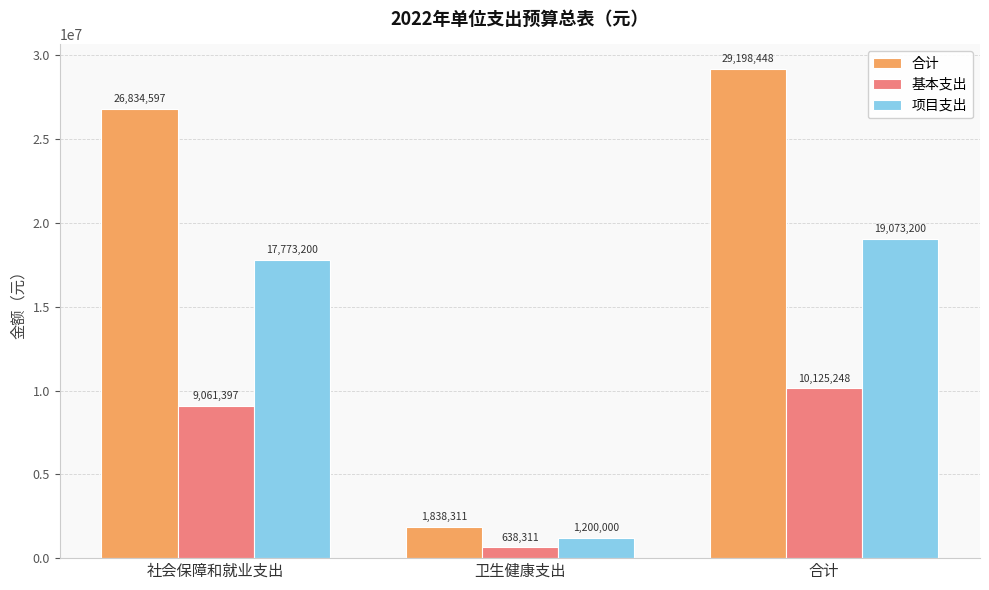

Does the chart contain stacked bars?

No